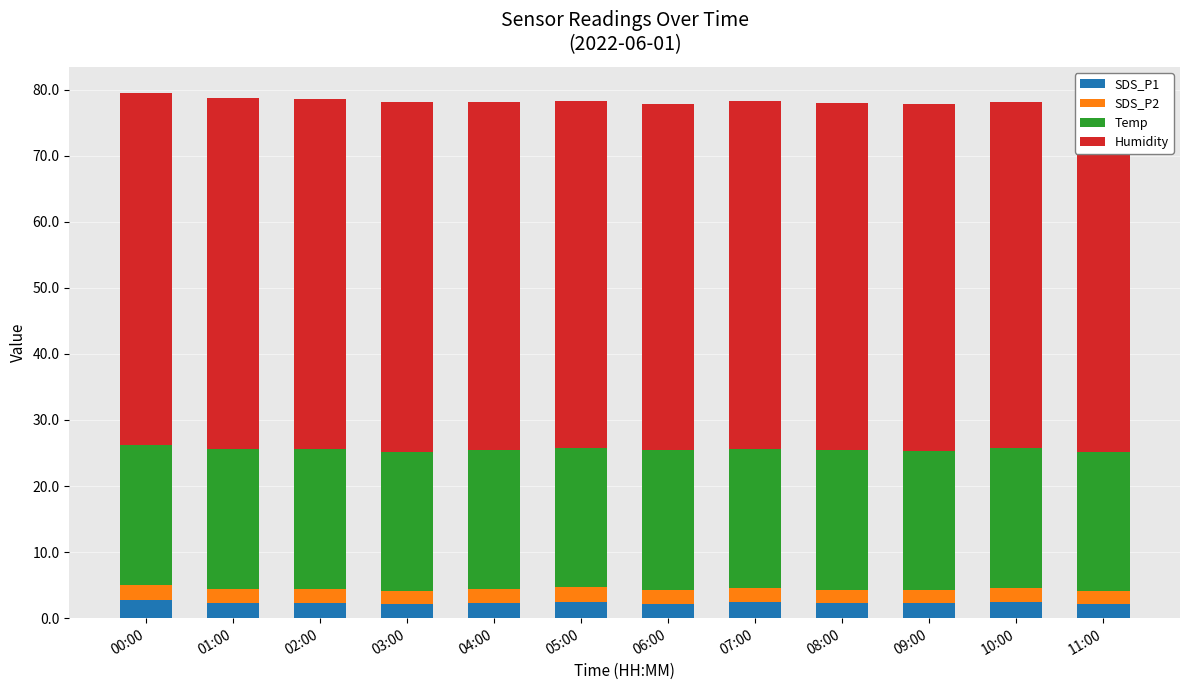

Between 02:00 and 04:00, which series saw the biggest shift?

Humidity